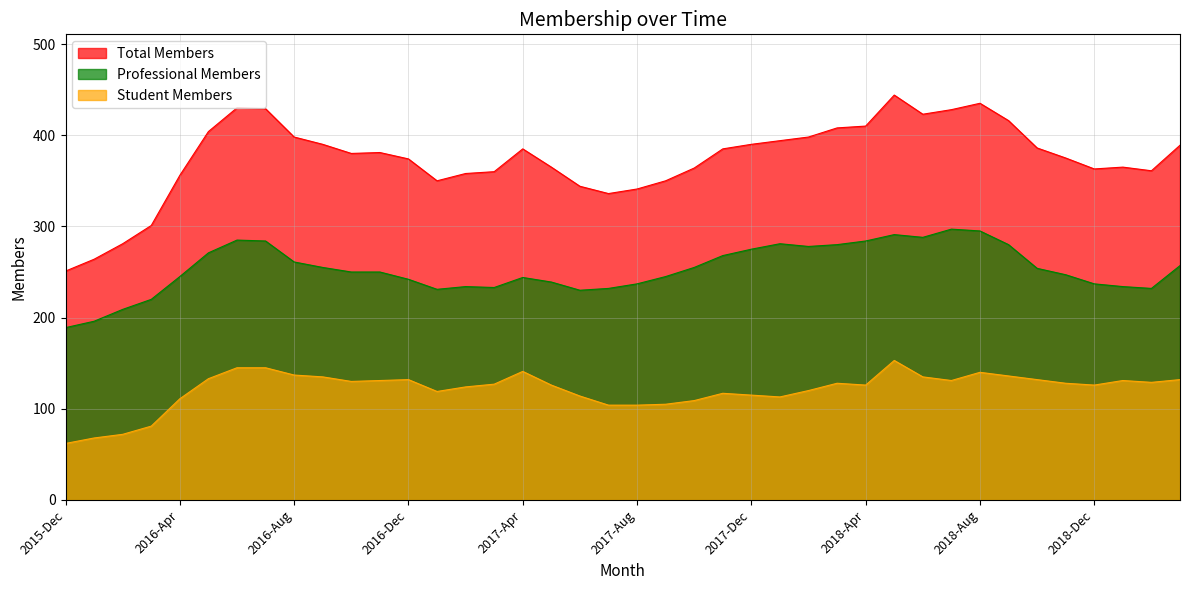

True or false: Student Members and Professional Members cross at least once.

False